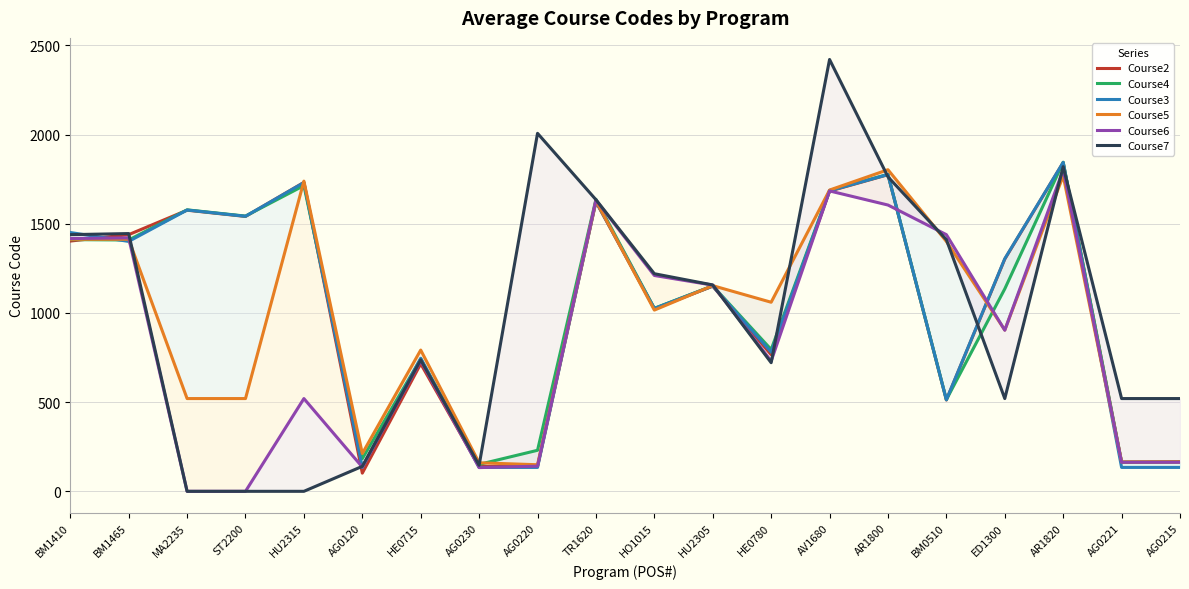

What is the difference between the second highest and second lowest values in the Course6 series?

1684